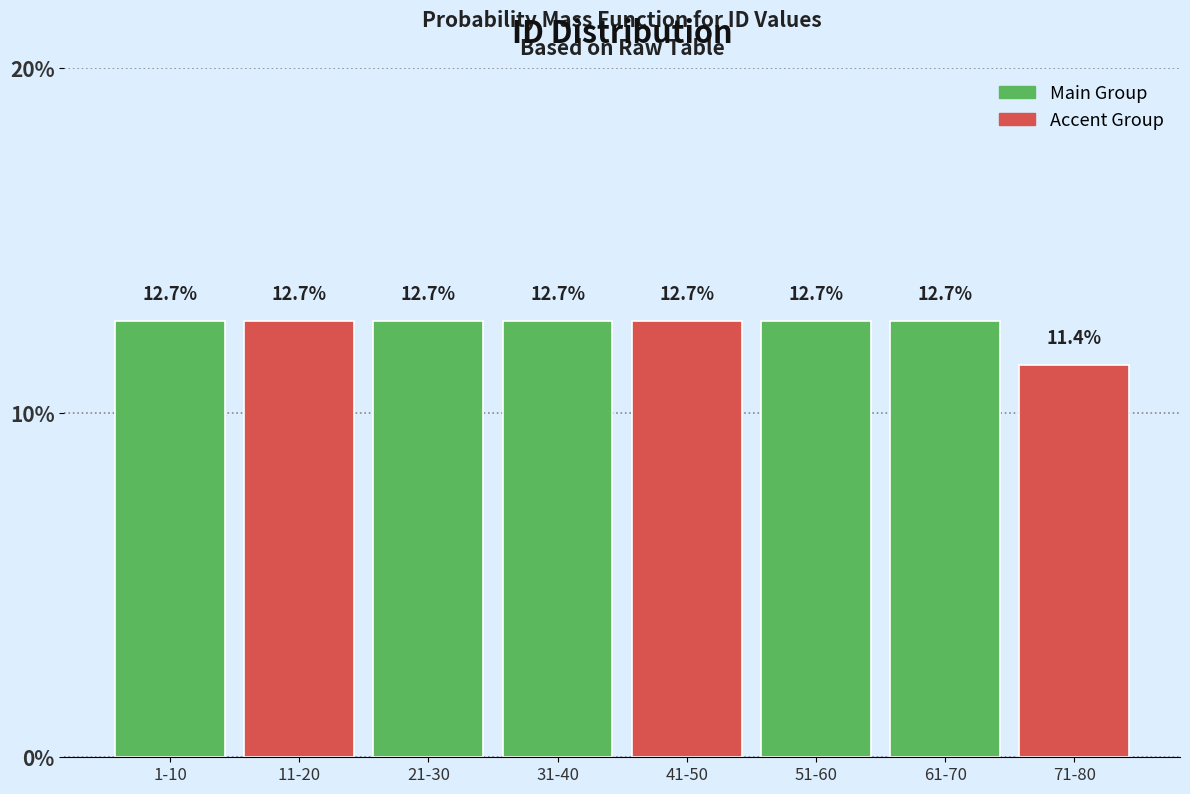

Reading left to right, list all the values displayed in this chart.

1-10=12.7	11-20=12.7	21-30=12.7	31-40=12.7	41-50=12.7	51-60=12.7	61-70=12.7	71-80=11.4